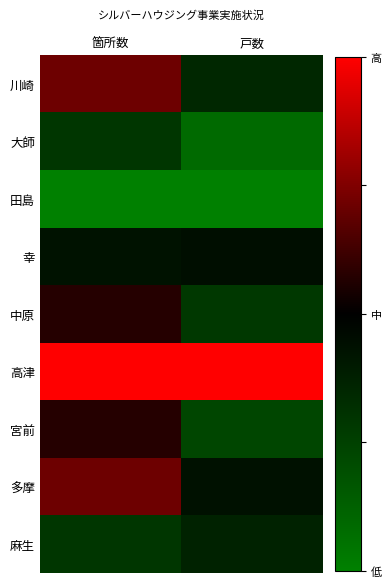

At which category is the sum across all series the highest?

箇所数